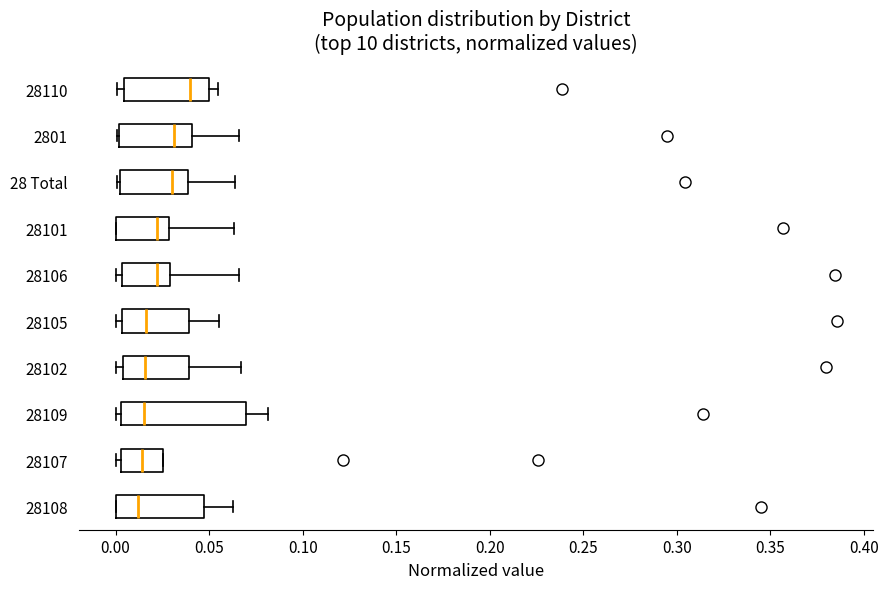

Where does the median line of the box for 28105 sit on the x-axis? The values are not printed on the chart, so give them approximately, as read against the axis.

0.015